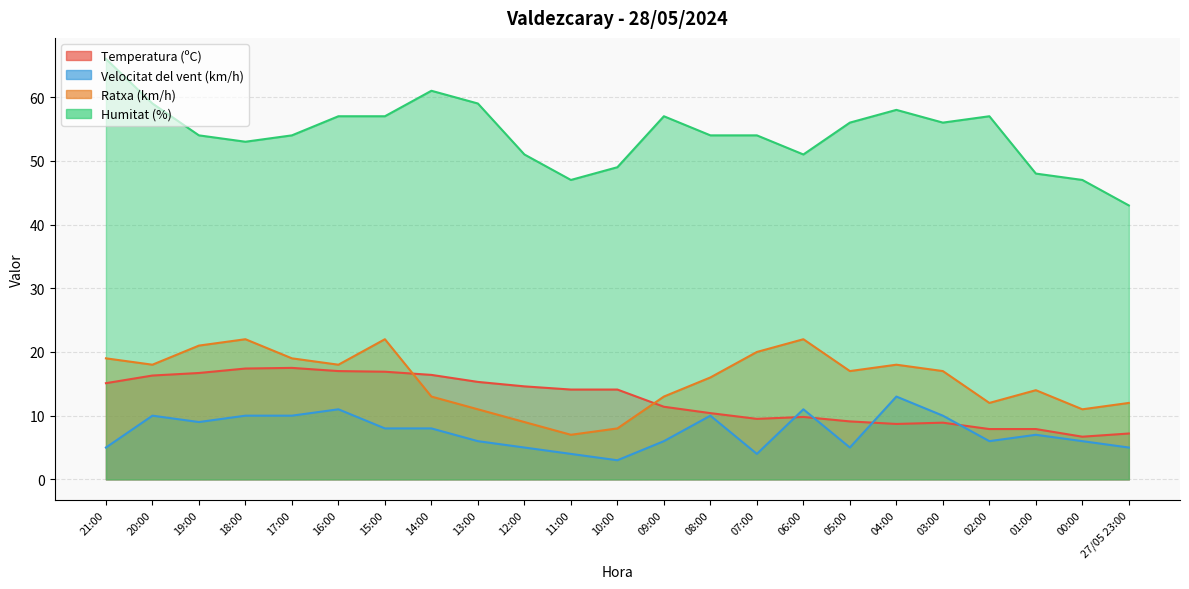

Is the value of Ratxa (km/h) at 16:00 greater than the value of Humitat (%) at 13:00?

No